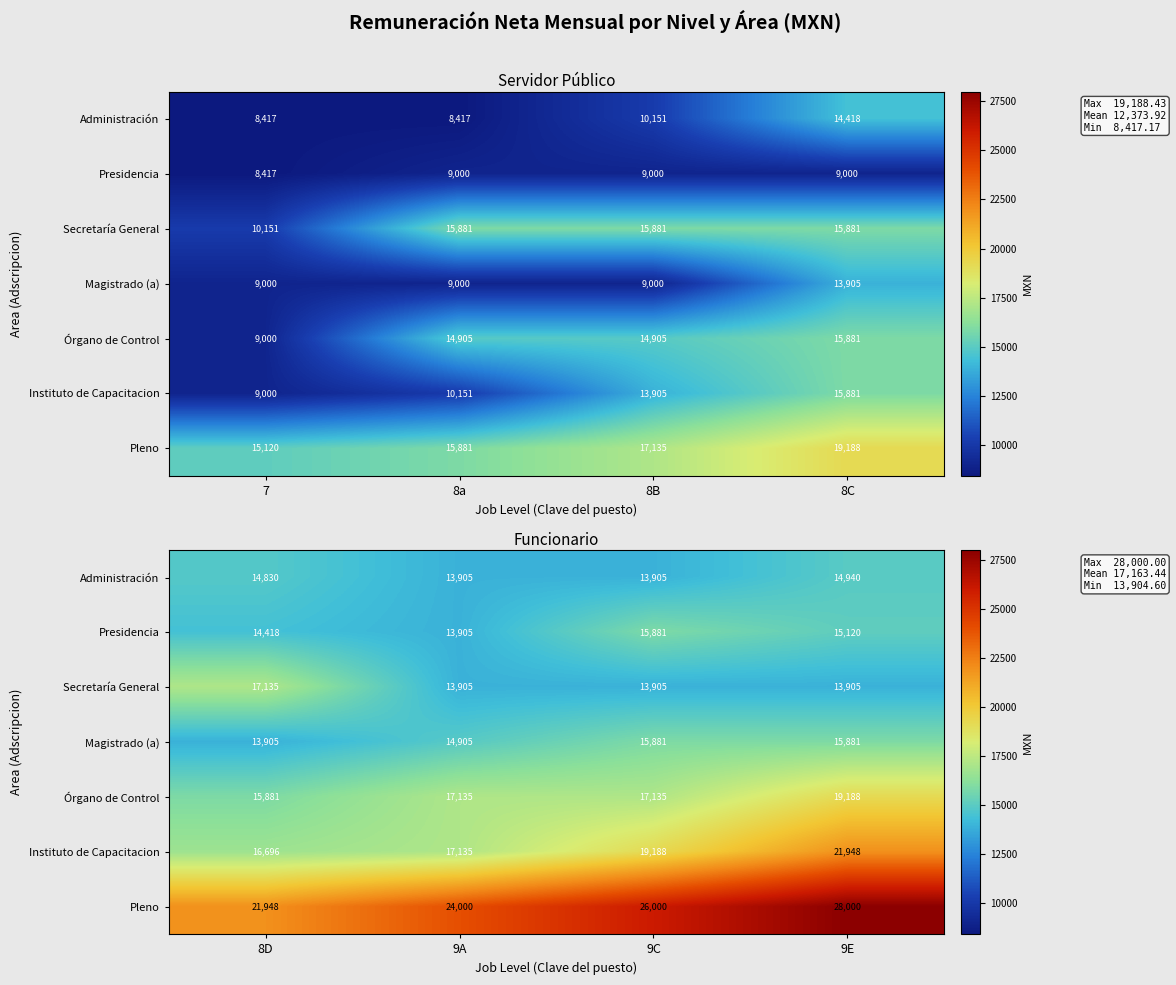

True or false: Secretaría General has a value of 23543.0 at 9C.

False